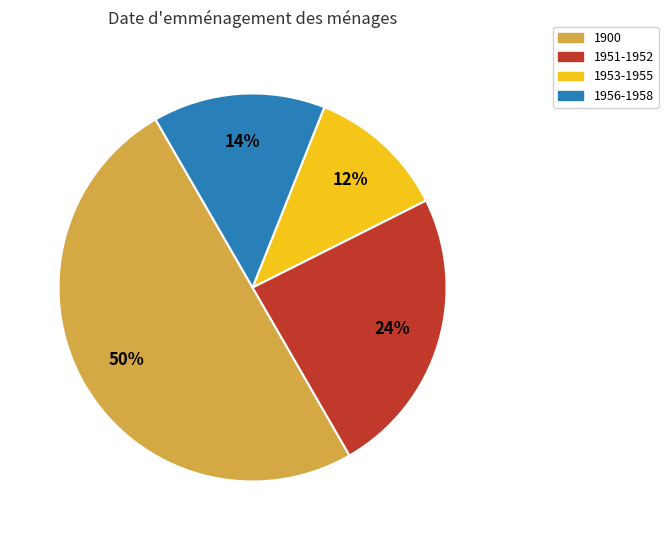

Do 1900 and 1953-1955 together represent more than half of the pie?

Yes